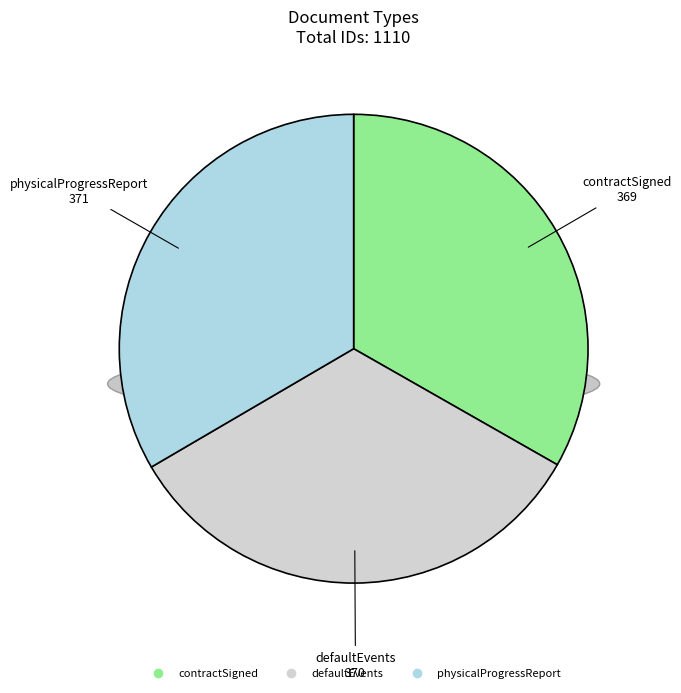

Which slice is the largest?

physicalProgressReport